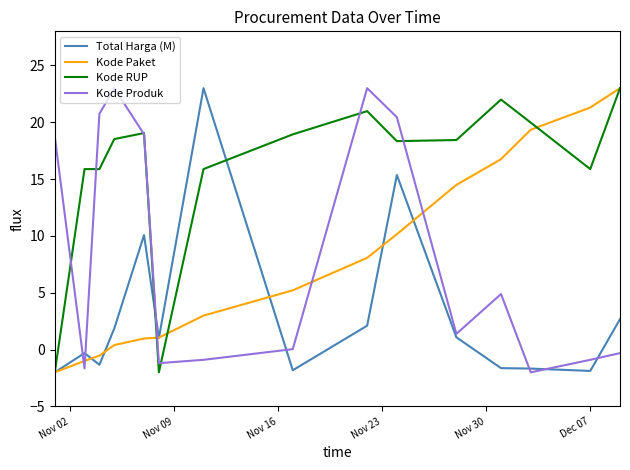

What is the greatest value displayed?

23.0